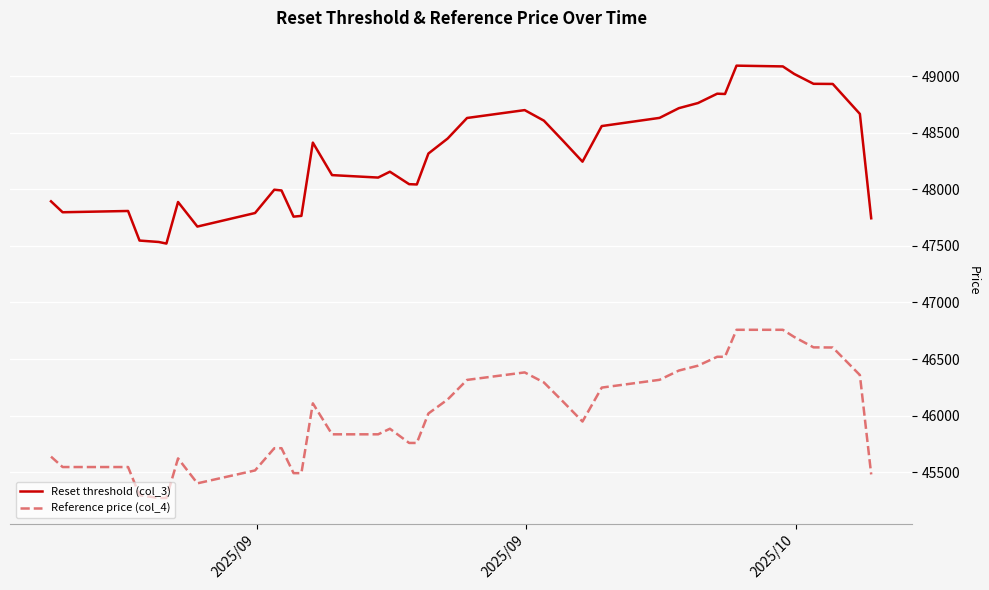

True or false: Reference price (col_4) and Reset threshold (col_3) intersect in this chart.

False